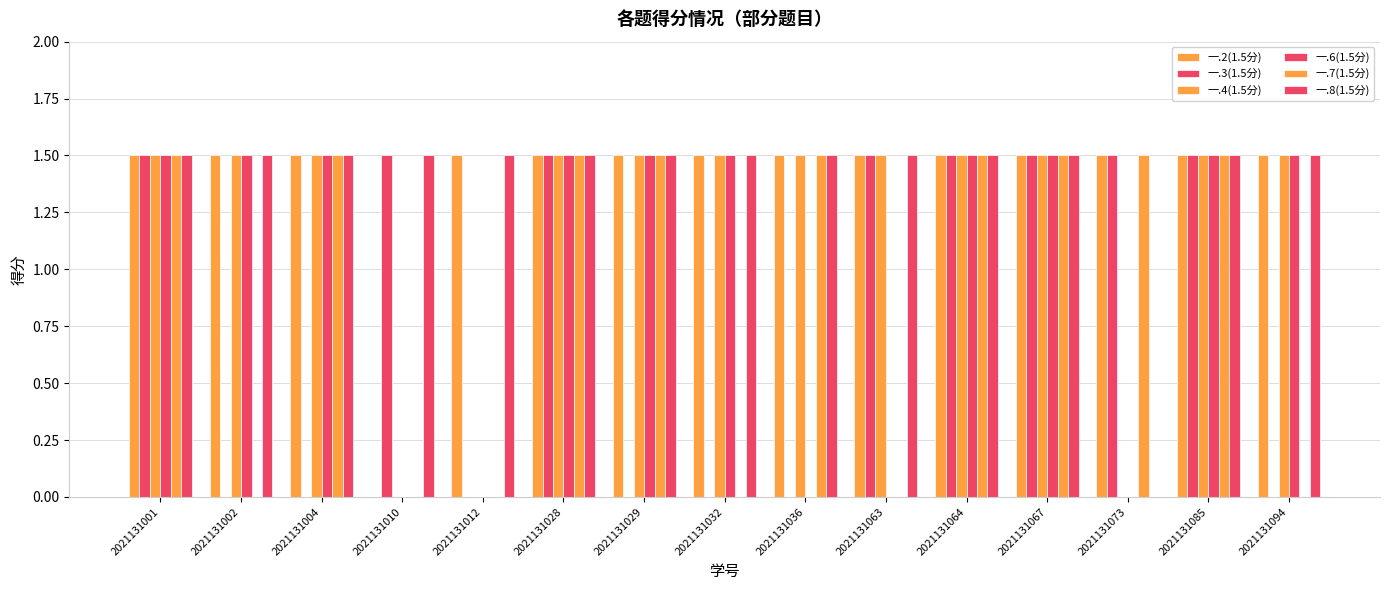

Which has a higher value, 2021131010 or 2021131029?

2021131029